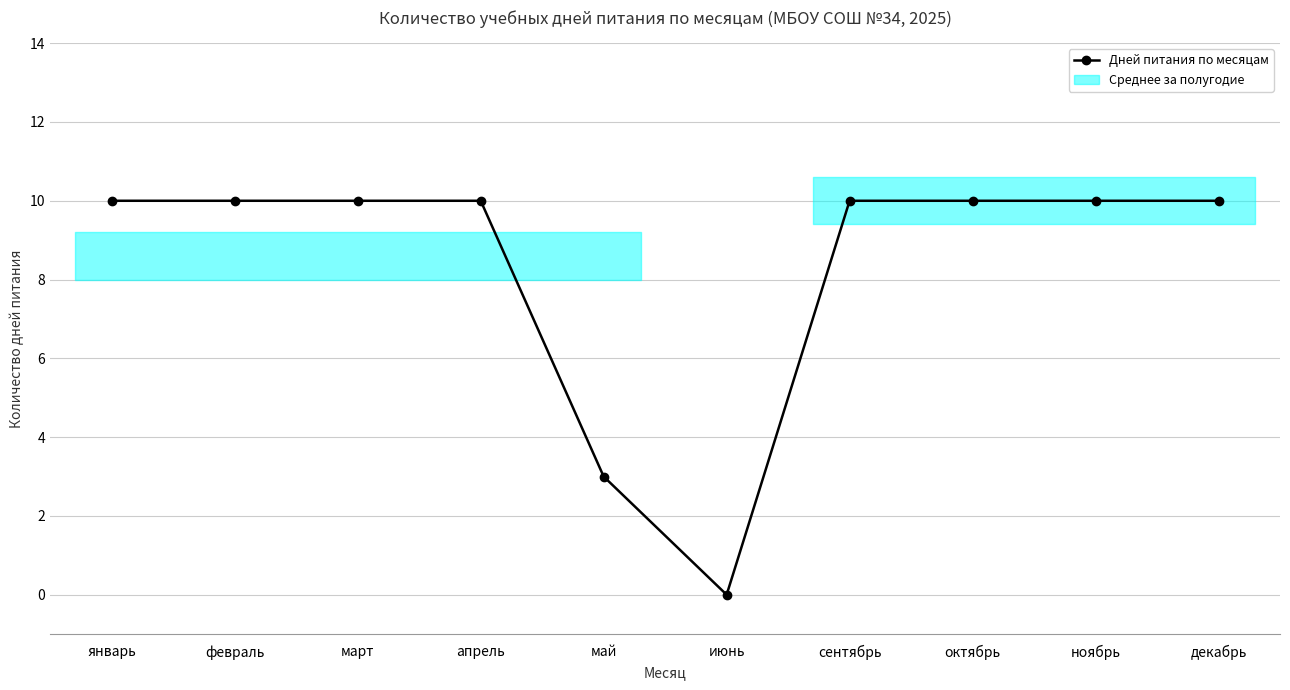

Reading right to left, list all the values displayed in this chart.

декабрь=10	ноябрь=10	октябрь=10	сентябрь=10	июнь=0	май=3	апрель=10	март=10	февраль=10	январь=10